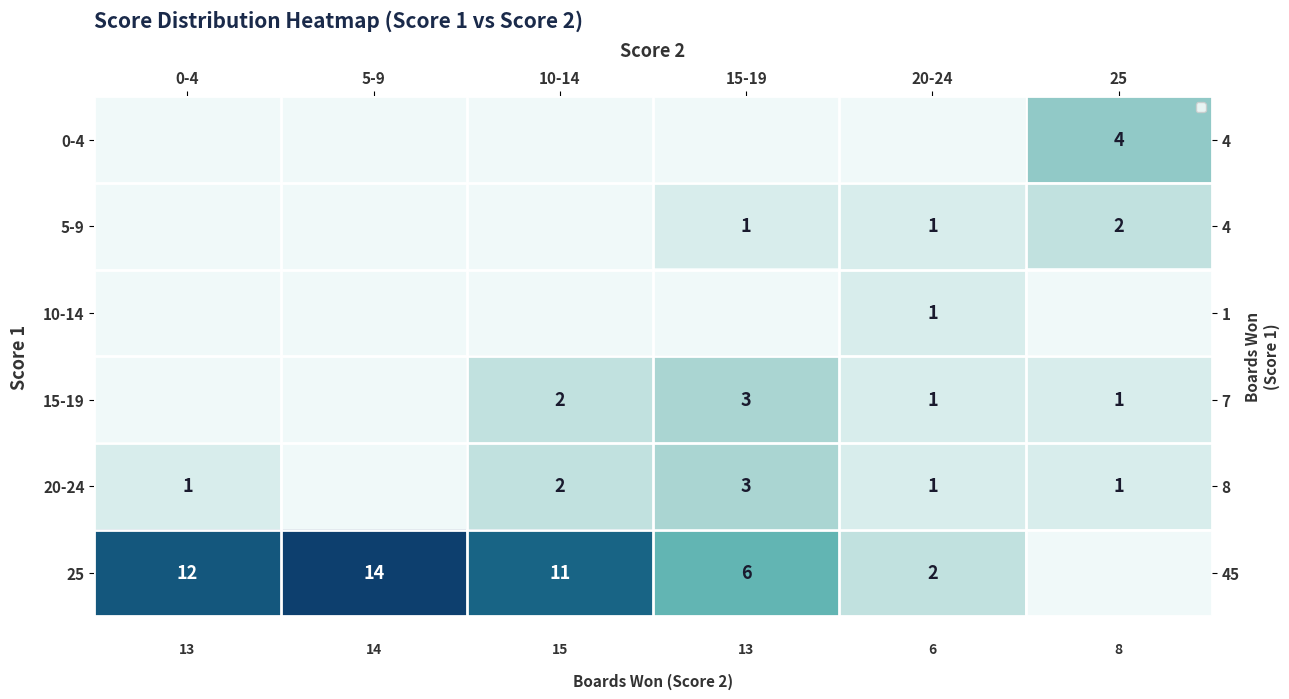

The value of 20-24 at 25 is 1. True or false?

False